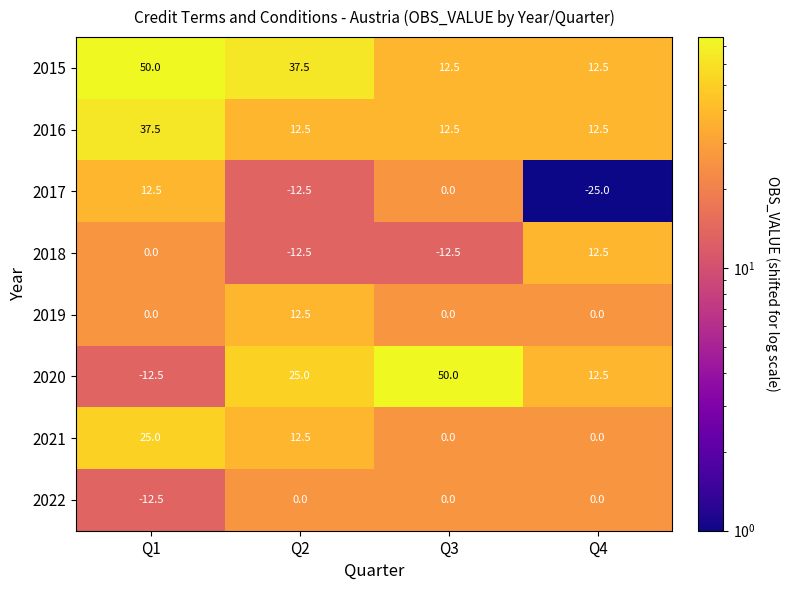

How many data points in 2020 are less than 25?

2